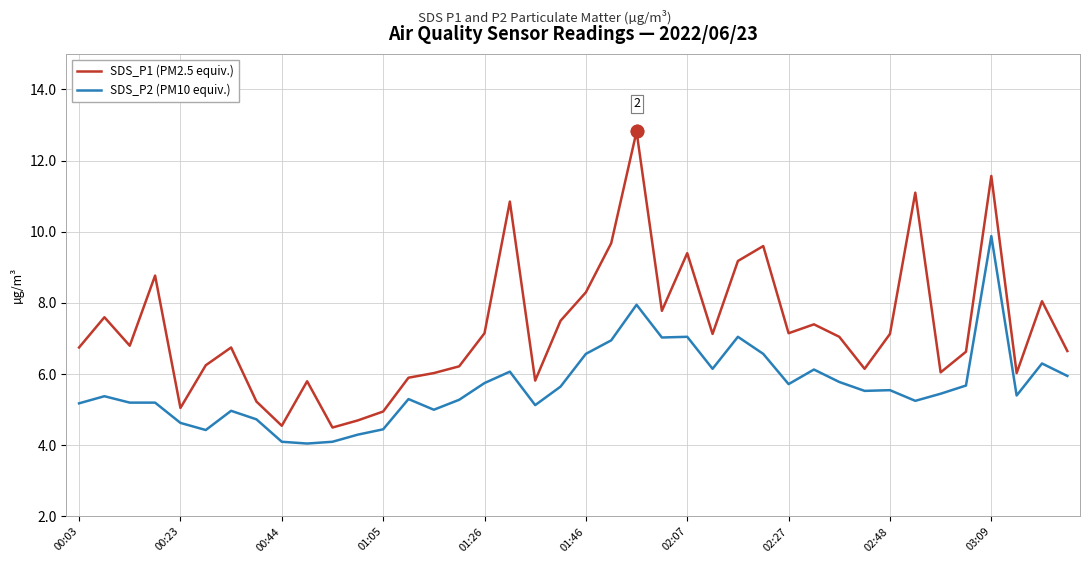

Which series has the largest total across all categories?

SDS_P1 (PM2.5 equiv.)